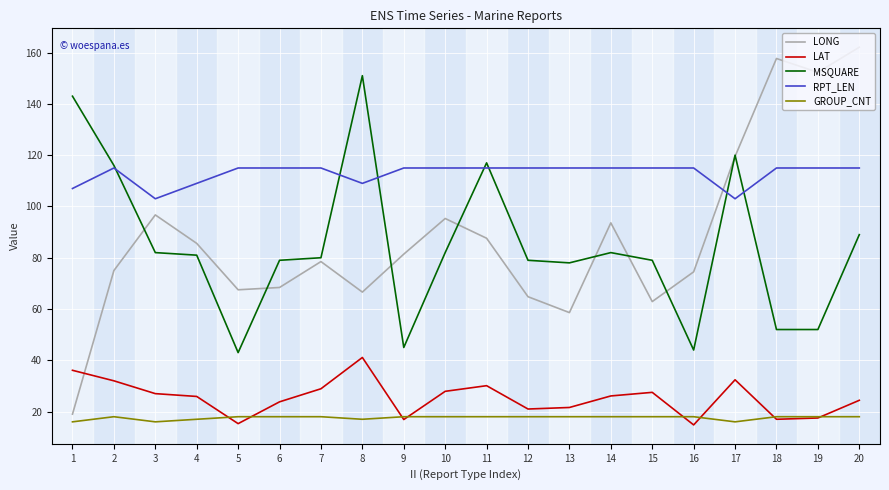

Which series has the widest spread of values?

LONG